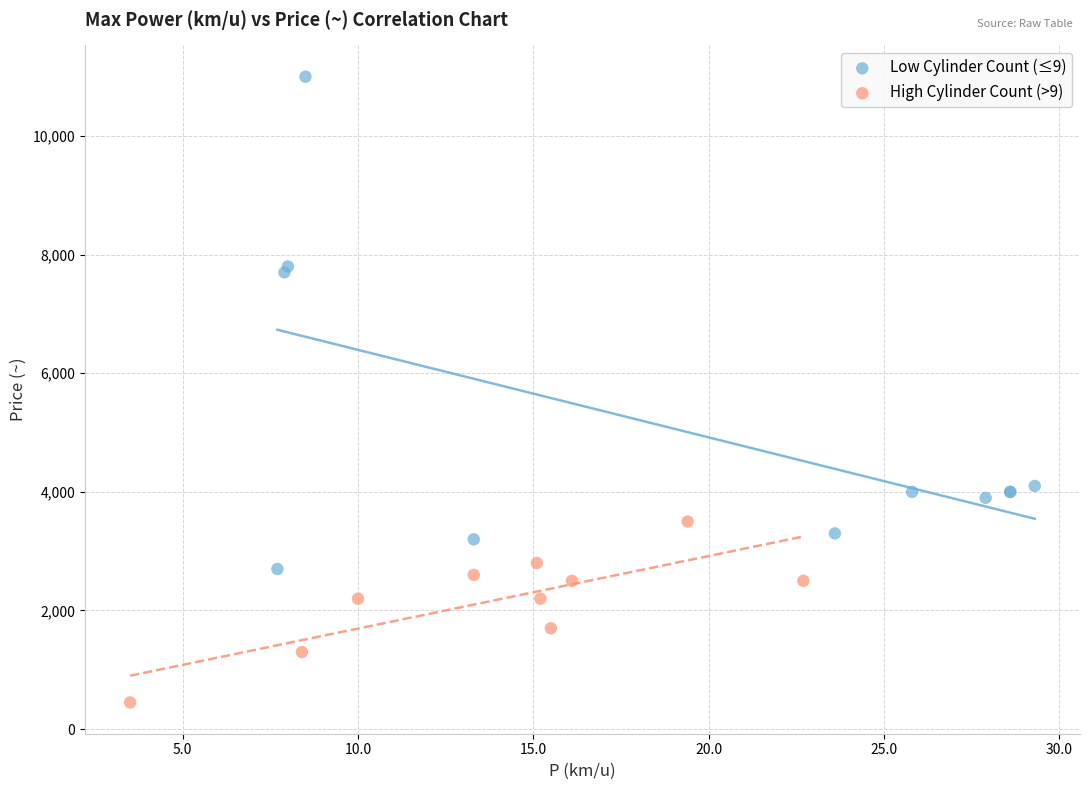

Which series contains the lowest Y value?

High Cylinder Count (>9)